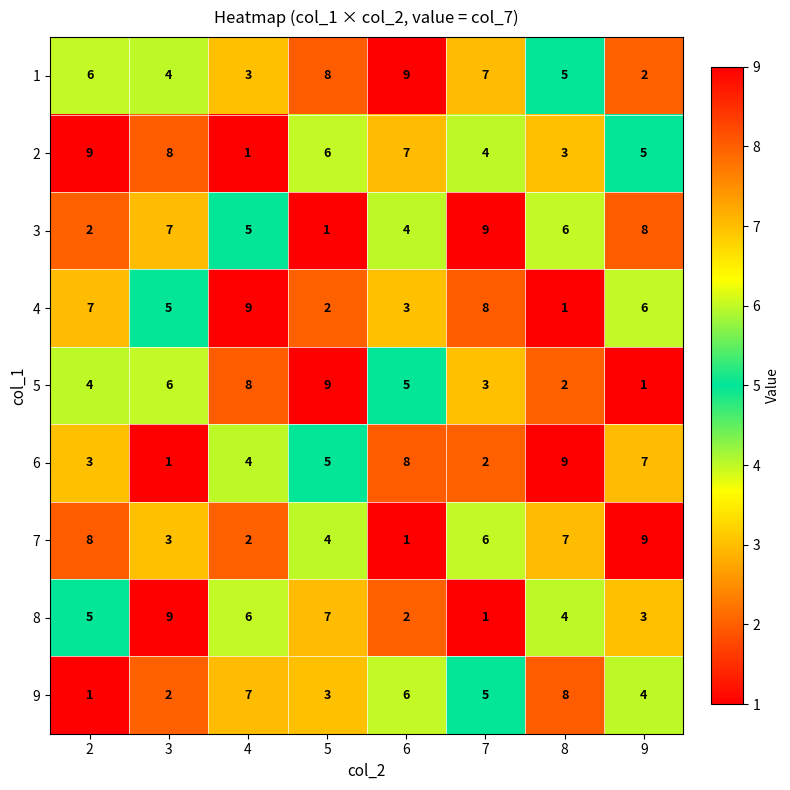

What is the sum of the 8 values at 9 and 7?

4